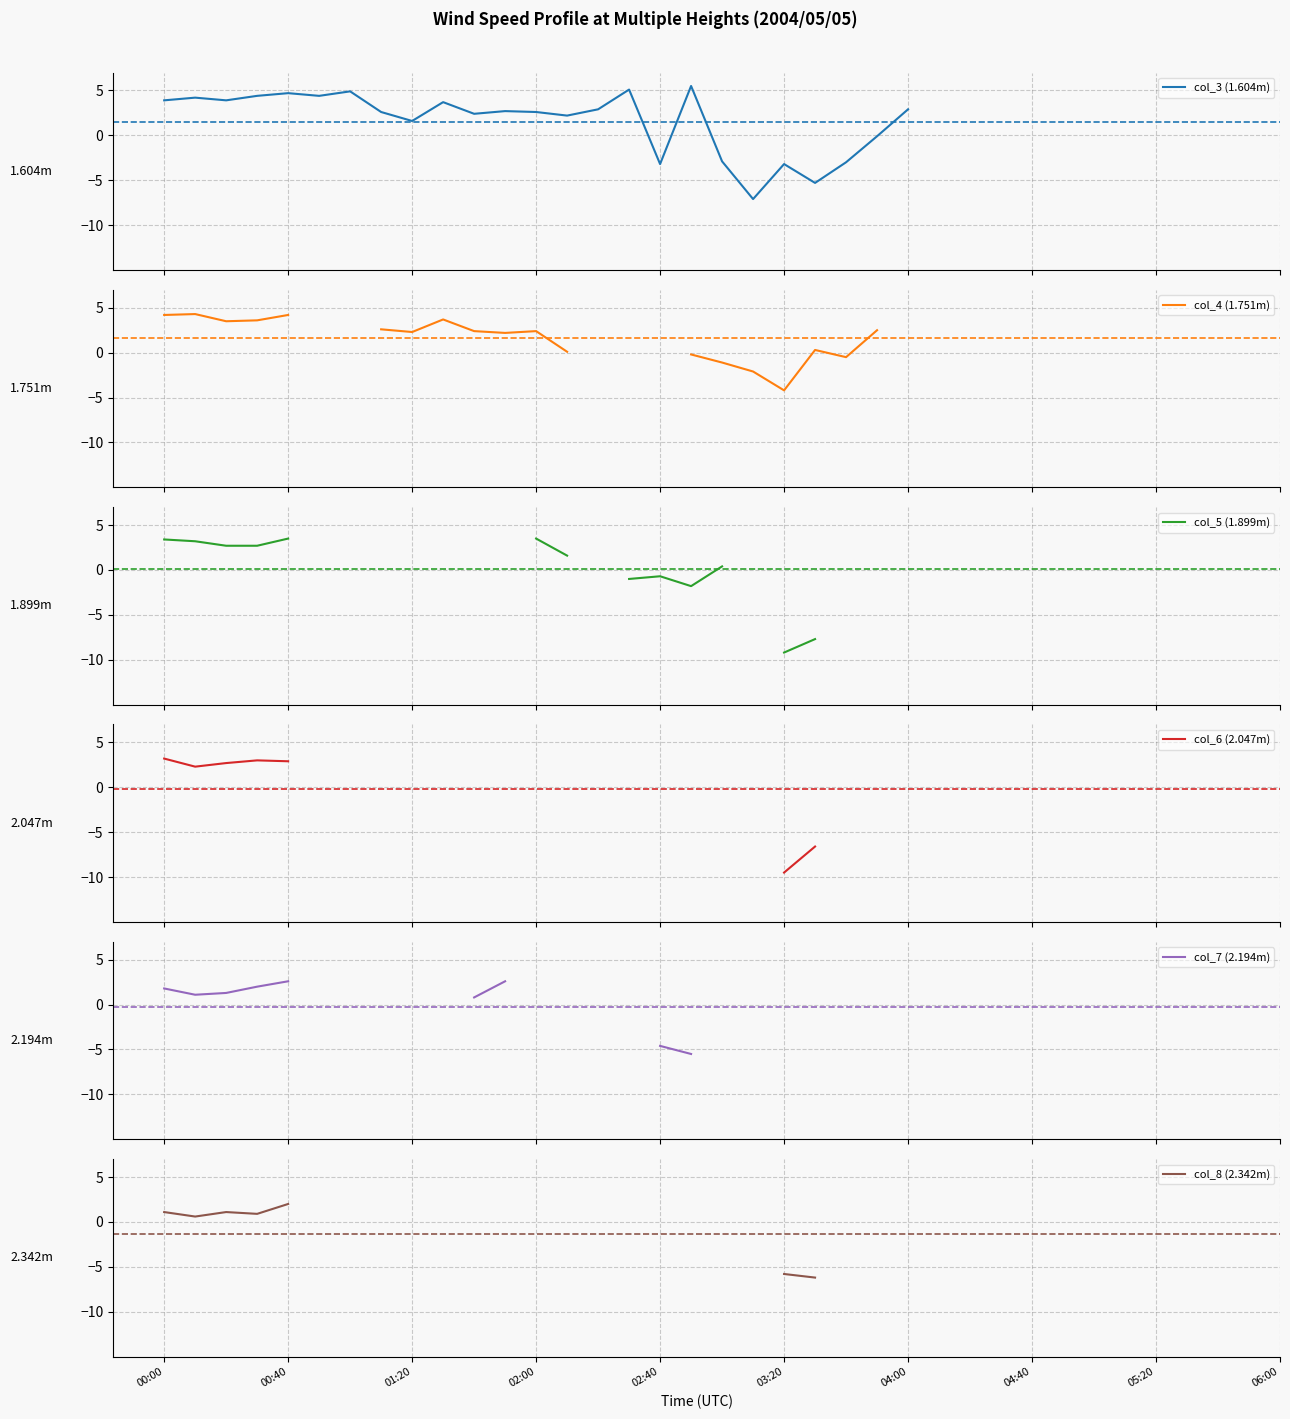

List the series in order of their overall mean, highest first.

col_3 (1.604m), col_4 (1.751m), col_5 (1.899m), col_6 (2.047m), col_7 (2.194m), col_8 (2.342m)